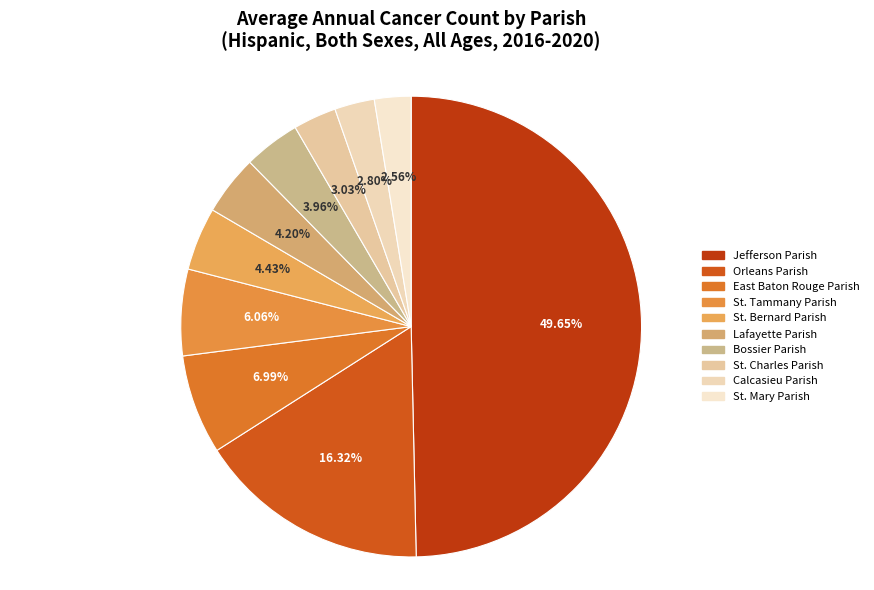

Which category has the biggest portion of the pie?

Jefferson Parish